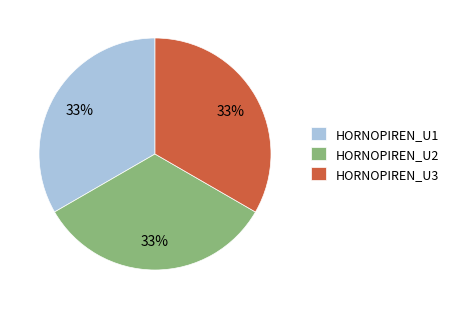

Is it true that HORNOPIREN_U3 is 33% of the pie?

True